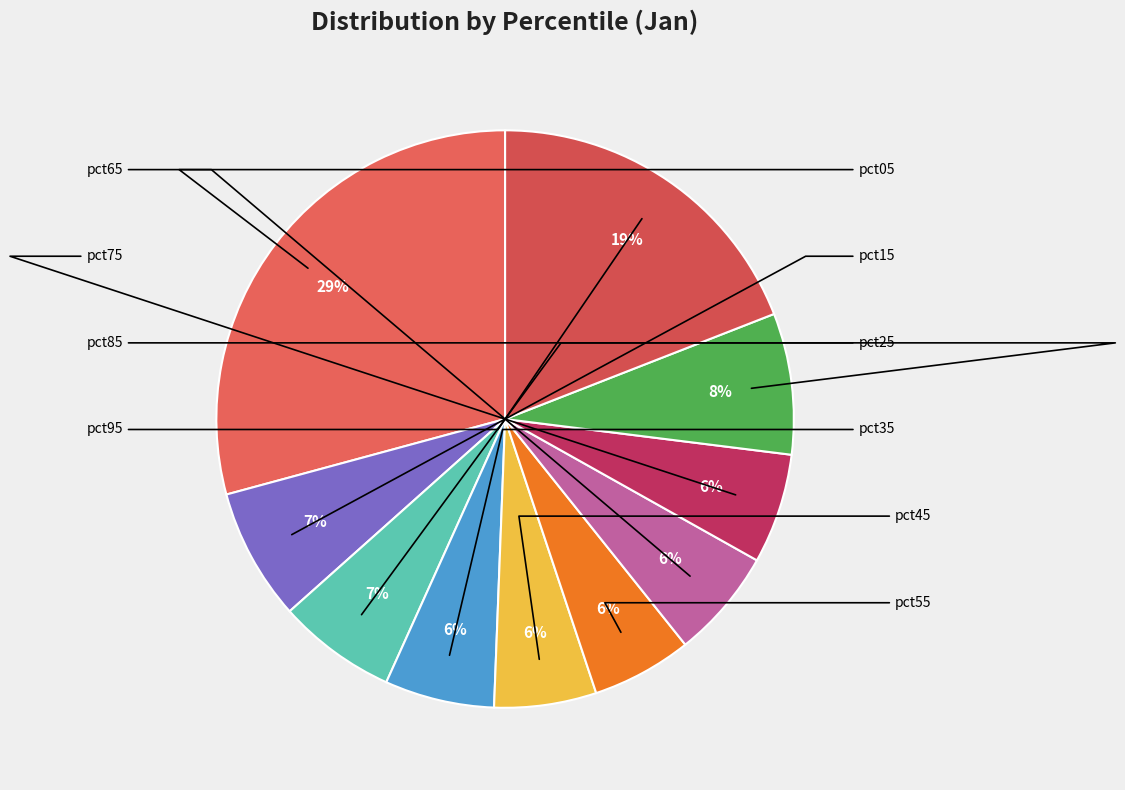

How many segments does this pie chart have?

10